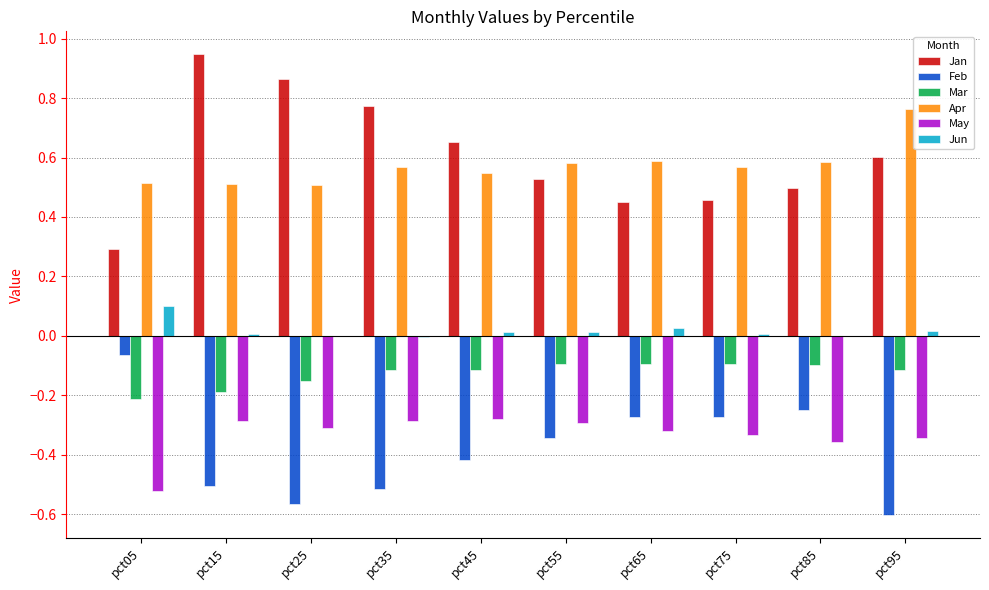

Is the value of Jun at pct85 greater than the value of Jan at pct55?

No